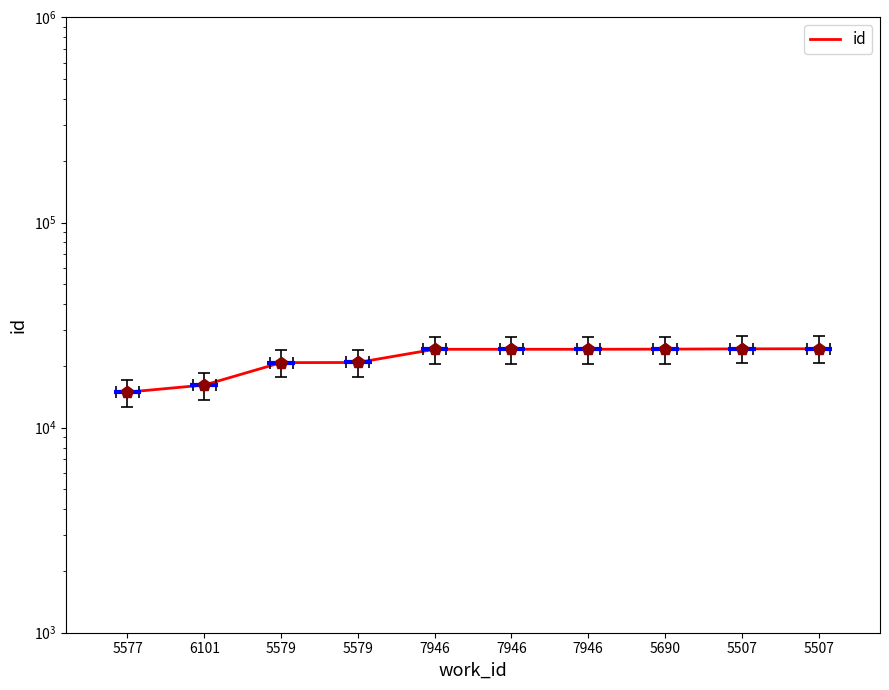

Which has a higher value, 7946 or 5507?

5507